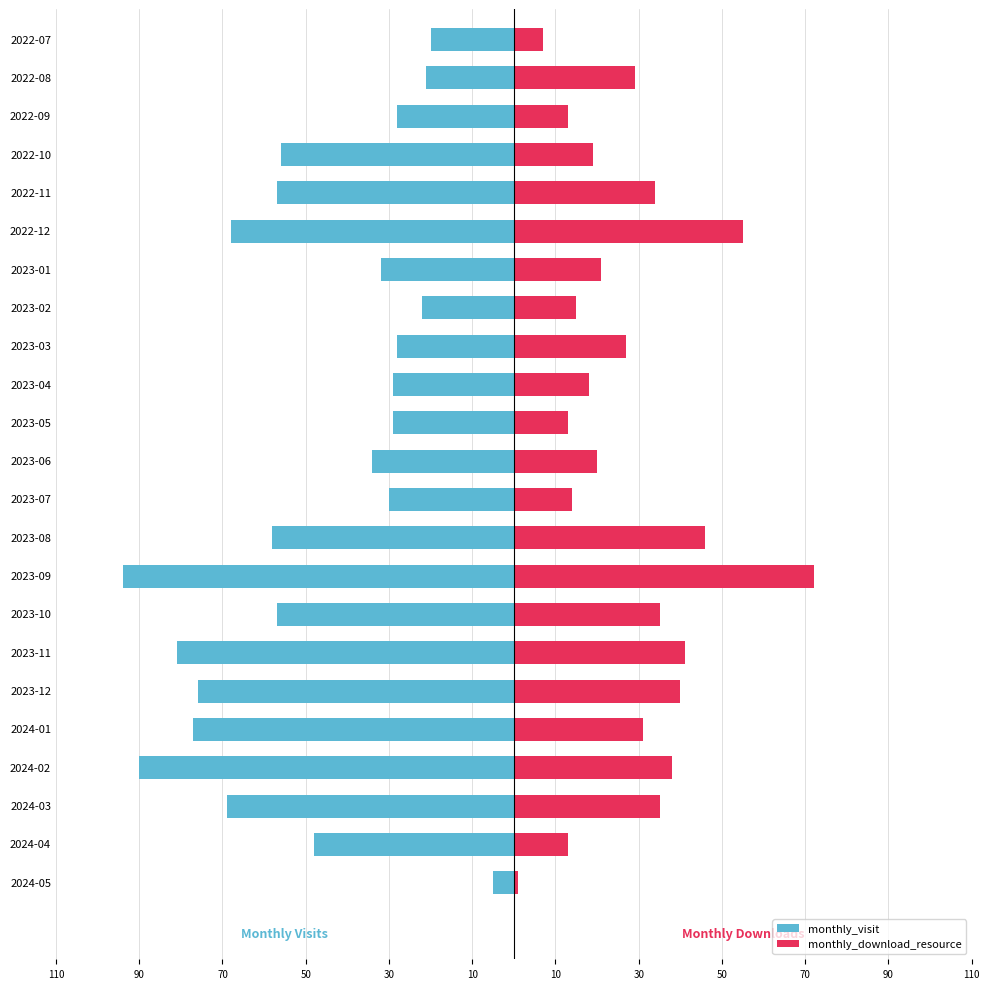

Does the chart contain any negative values?

Yes